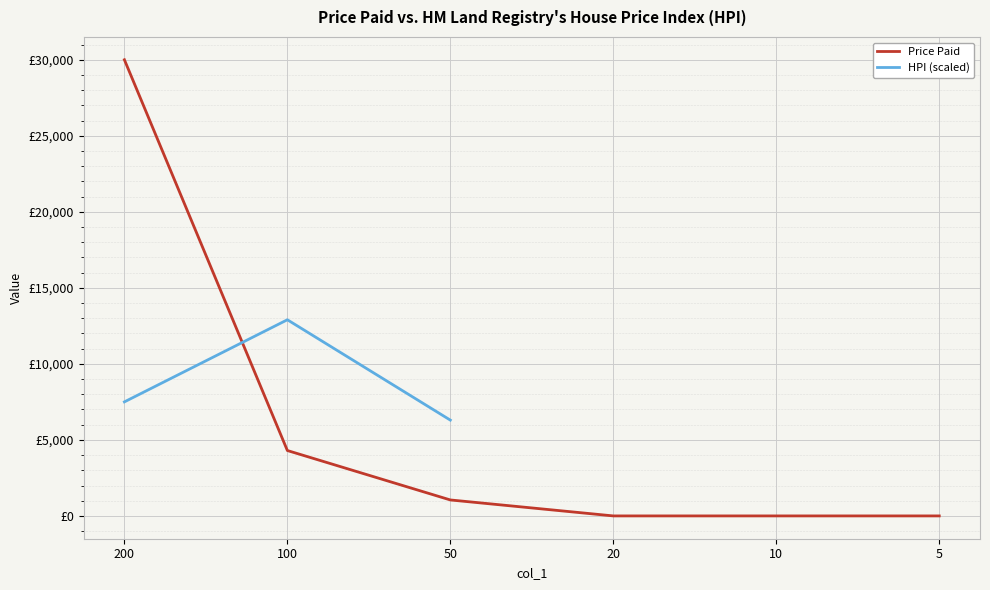

List the labels in order of value, smallest first.

20, 10, 5, 50, 100, 200